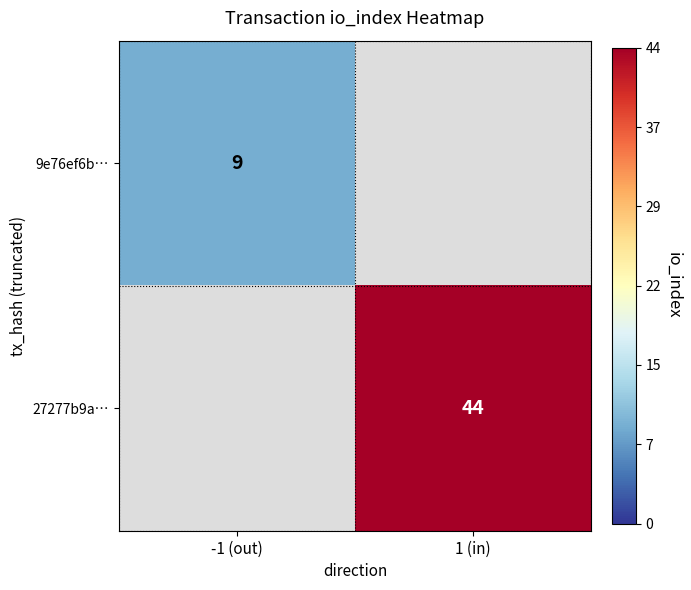

Is it true that 9e76ef6b… equals 4 at -1 (out)?

False